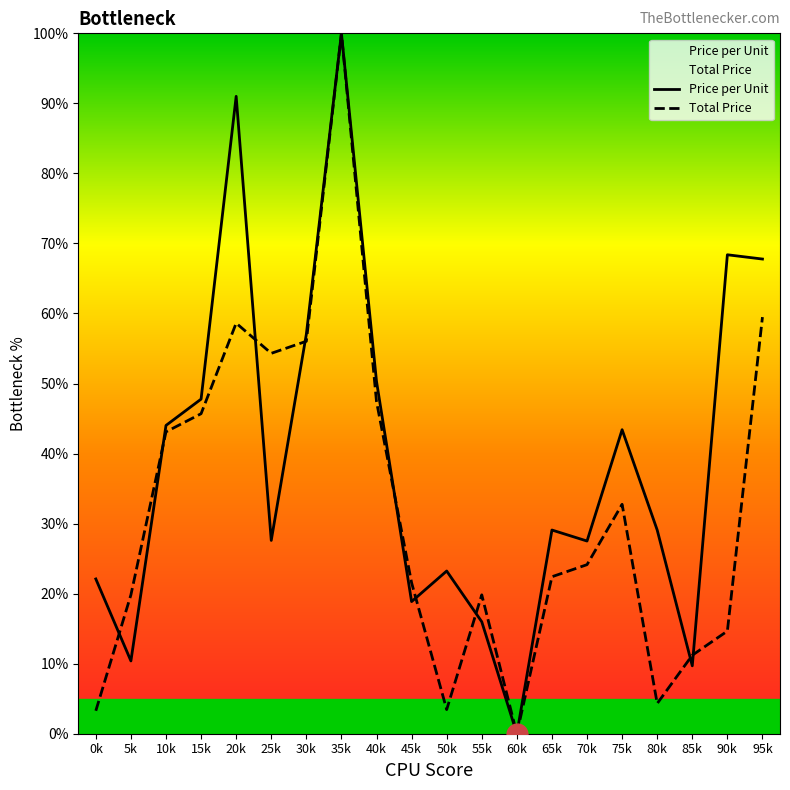

What is the difference between the Price per Unit values at 55k and 45k?

2.9